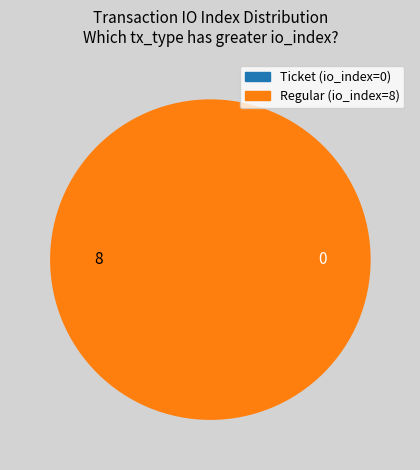

To the nearest percent, what is the difference between the largest and smallest slice percentages?

100%